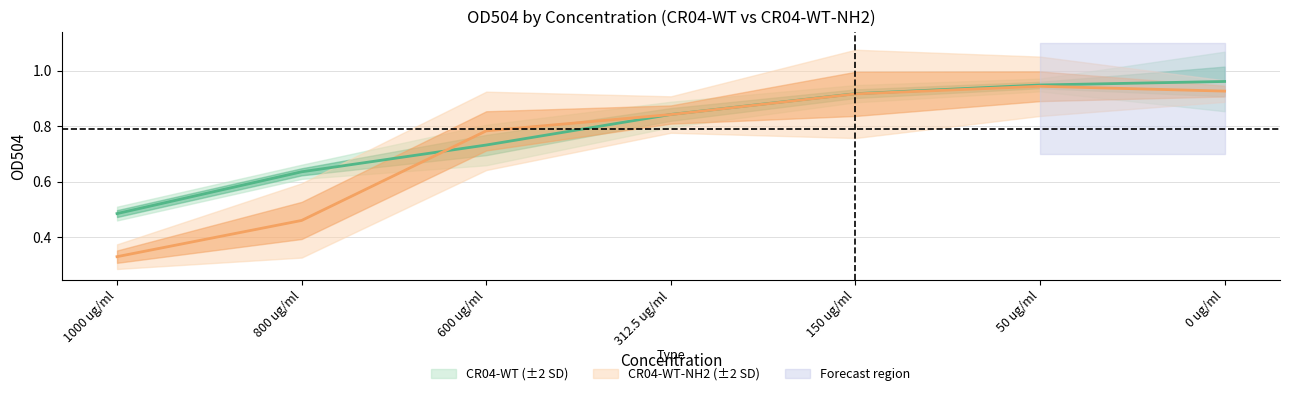

Which series has the largest range (max minus min)?

CR04-WT-NH2_rep1